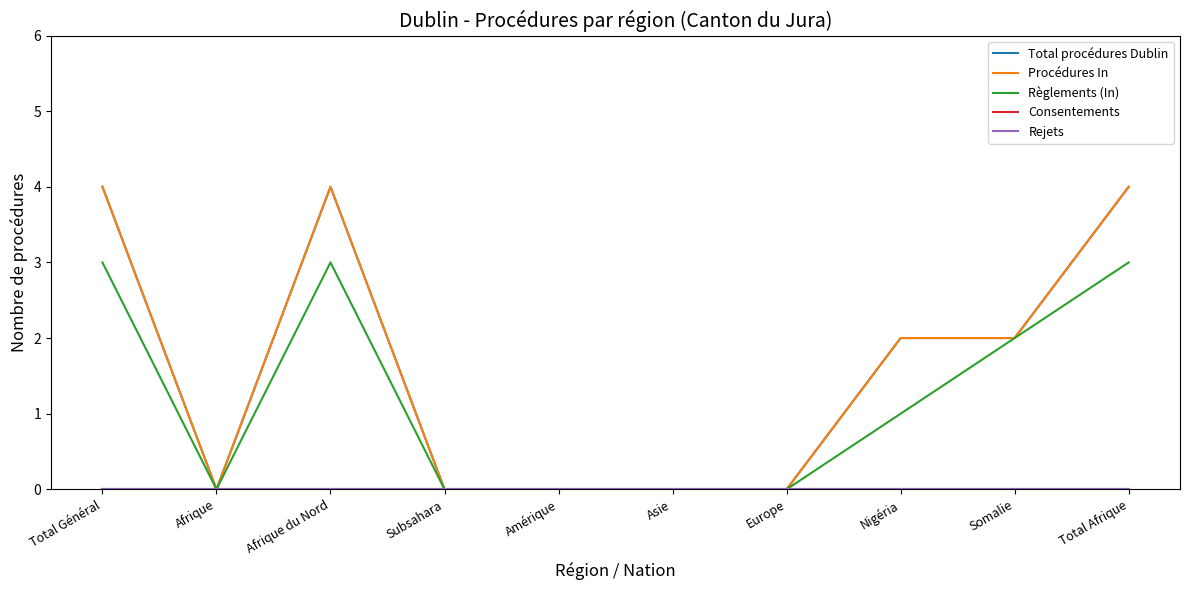

True or false: Consentements and Procédures In cross at least once.

False